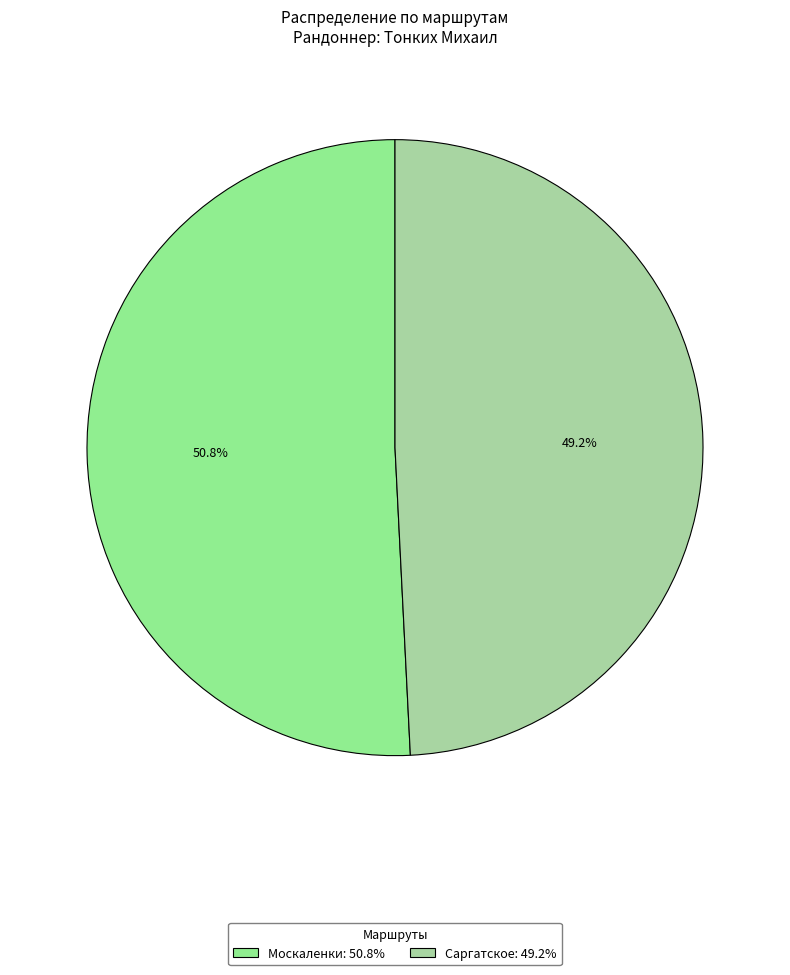

Rank the categories by value from highest to lowest.

Москаленки, Саргатское